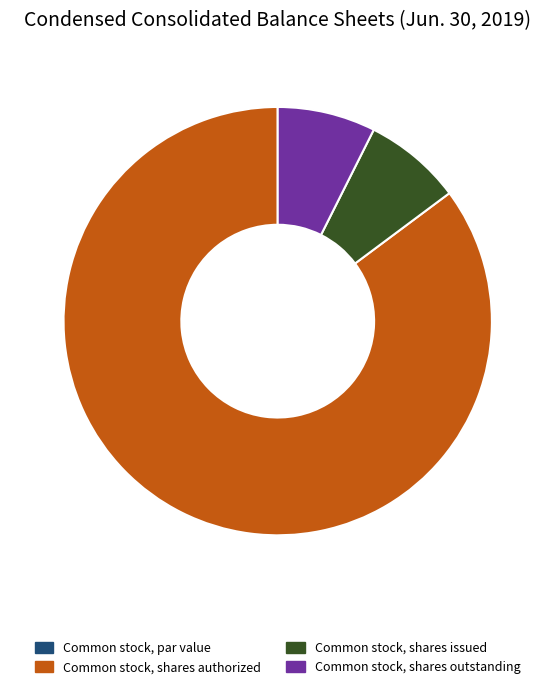

The Common stock, shares outstanding slice represents 1% of the pie. True or false?

False